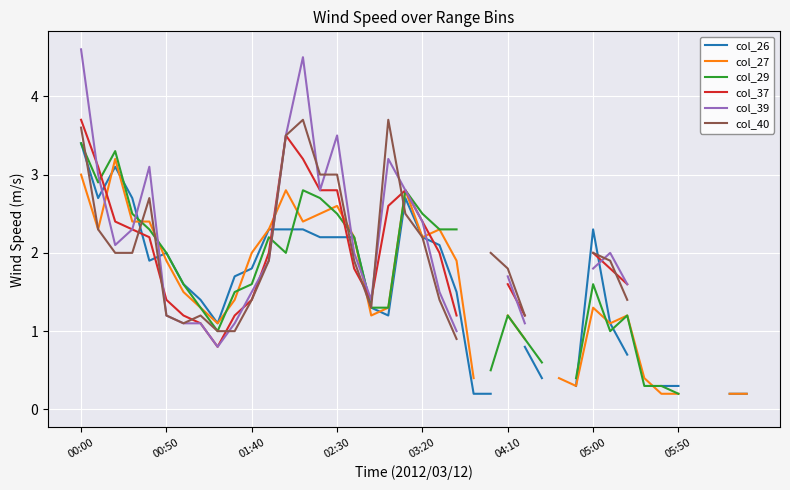

What is the maximum value shown in the chart?

4.6